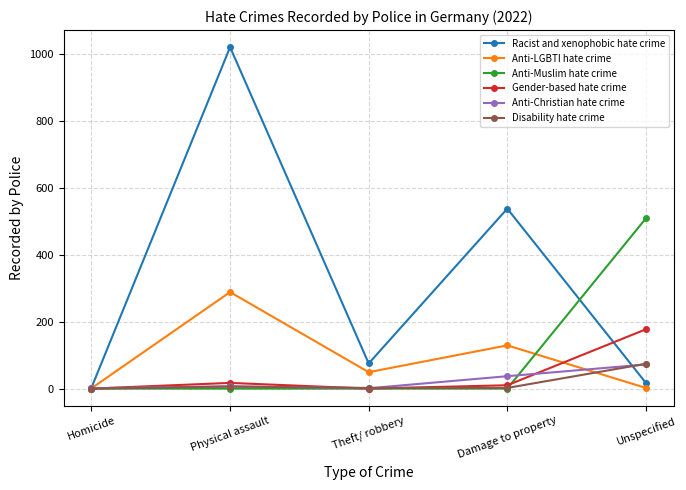

Is it true that Anti-Christian hate crime equals 72 at Unspecified?

True